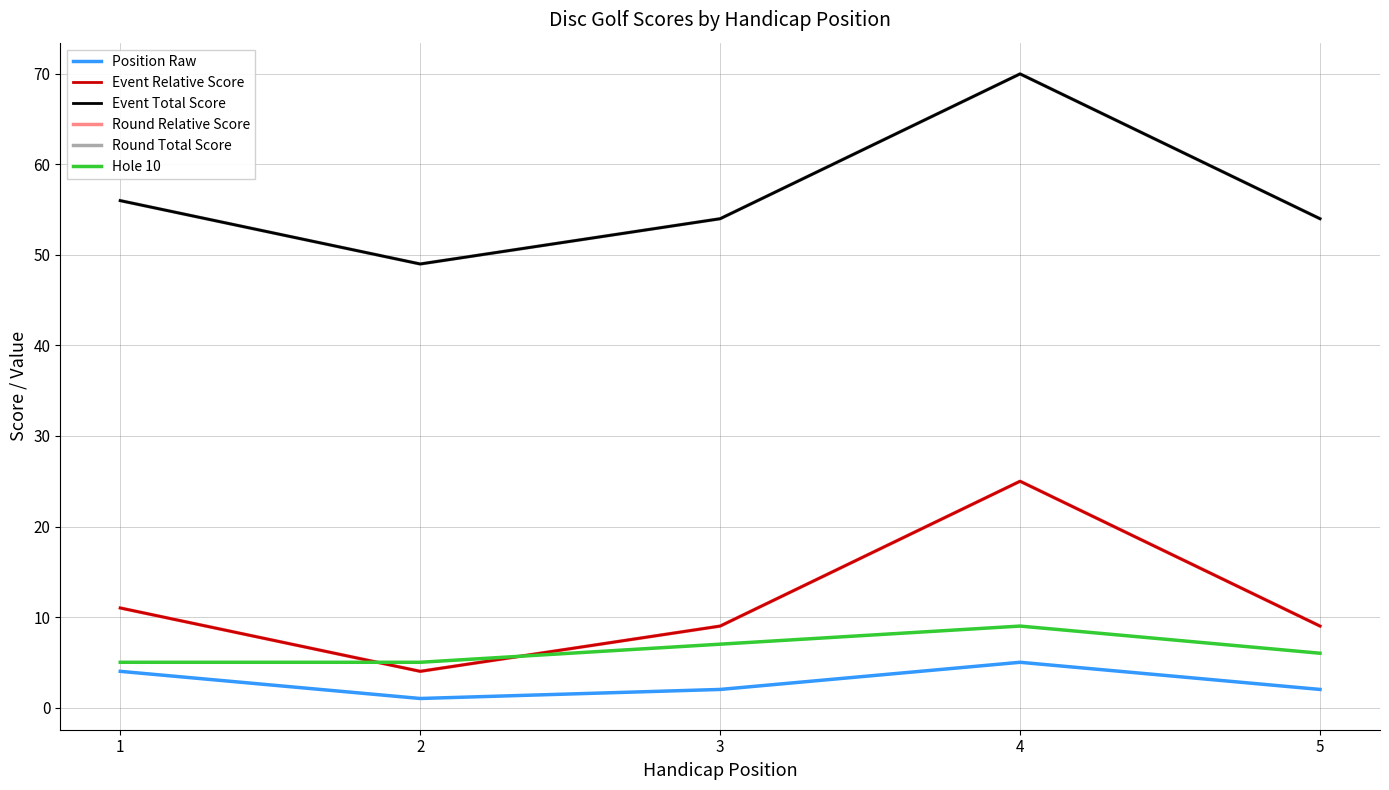

Does the chart have visible grid lines?

Yes